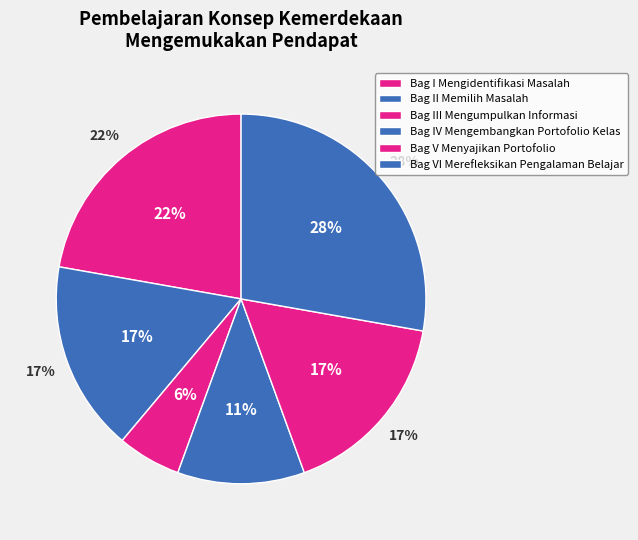

Between Bag III (12) and Bag IV (18), which is larger?

Bag III (12)